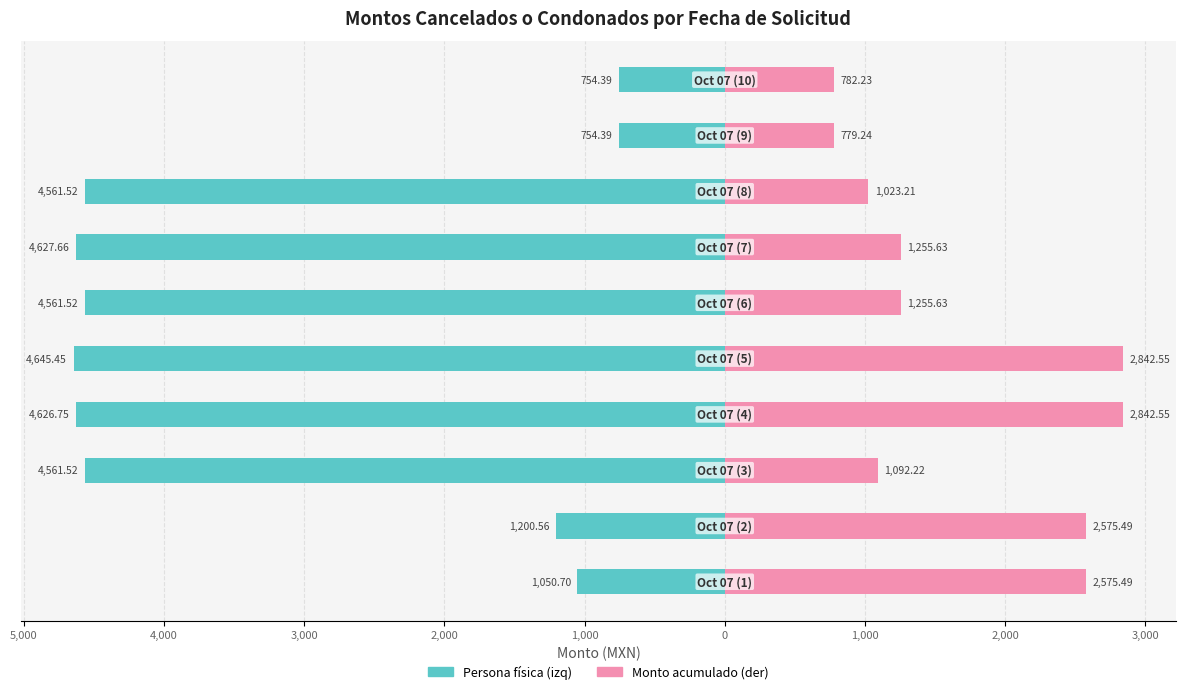

How many bars are there in each group?

2